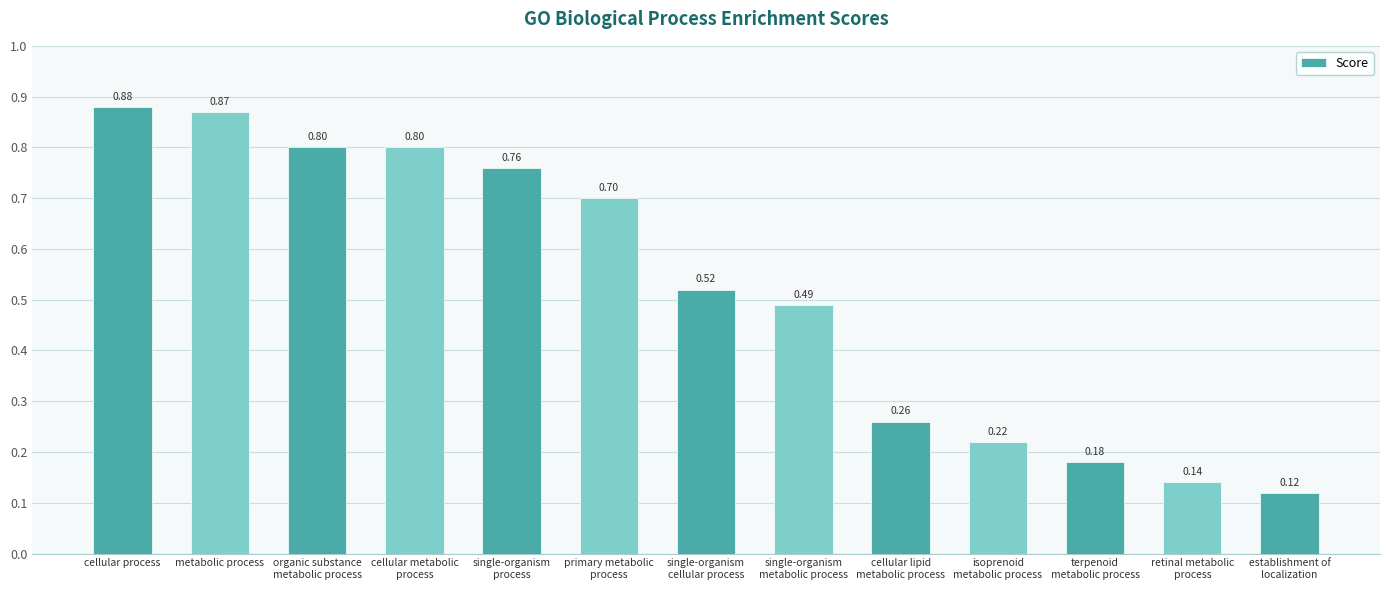

Which category has the highest value across all series?

cellular process